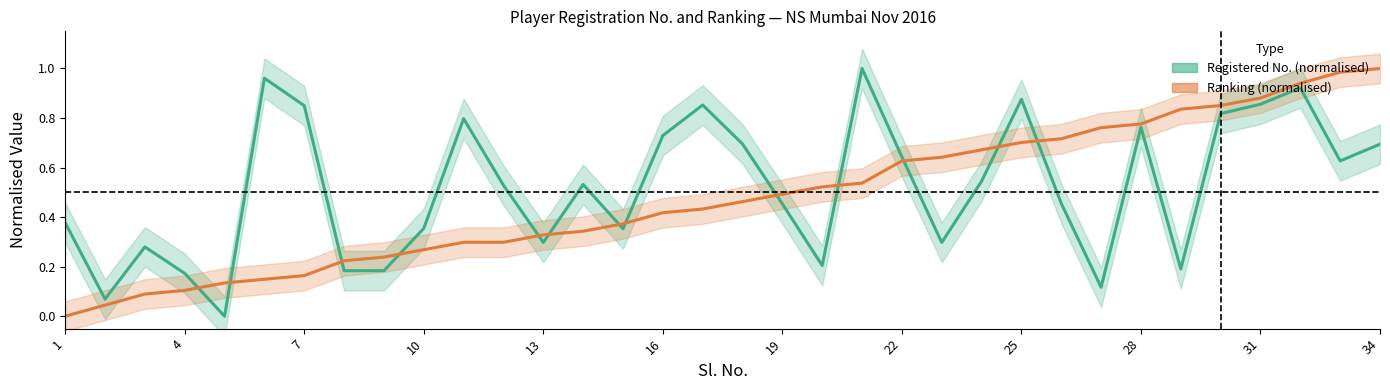

True or false: Registered No. (normalised) has more than 0 points higher than both neighbors.

True